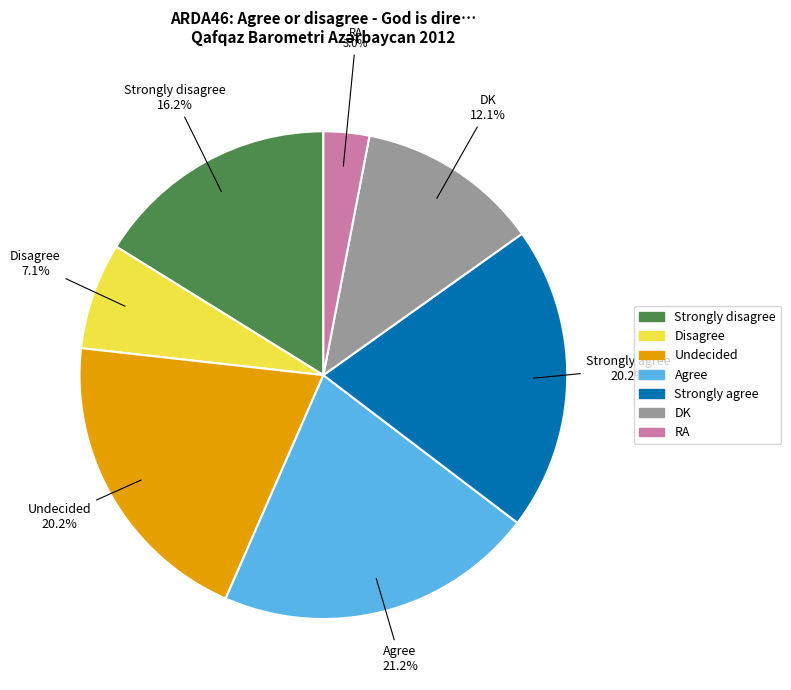

Is there a majority slice in this chart?

No